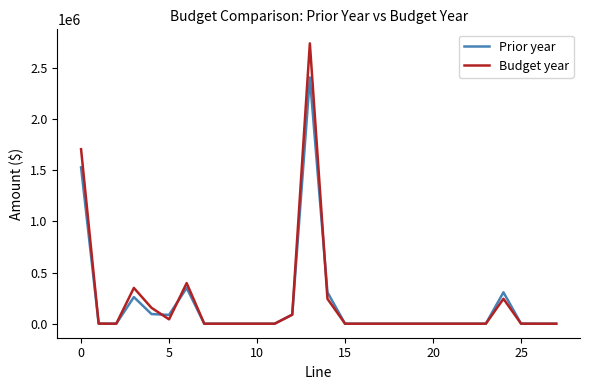

What is the highest value of the Budget year series?

2742332